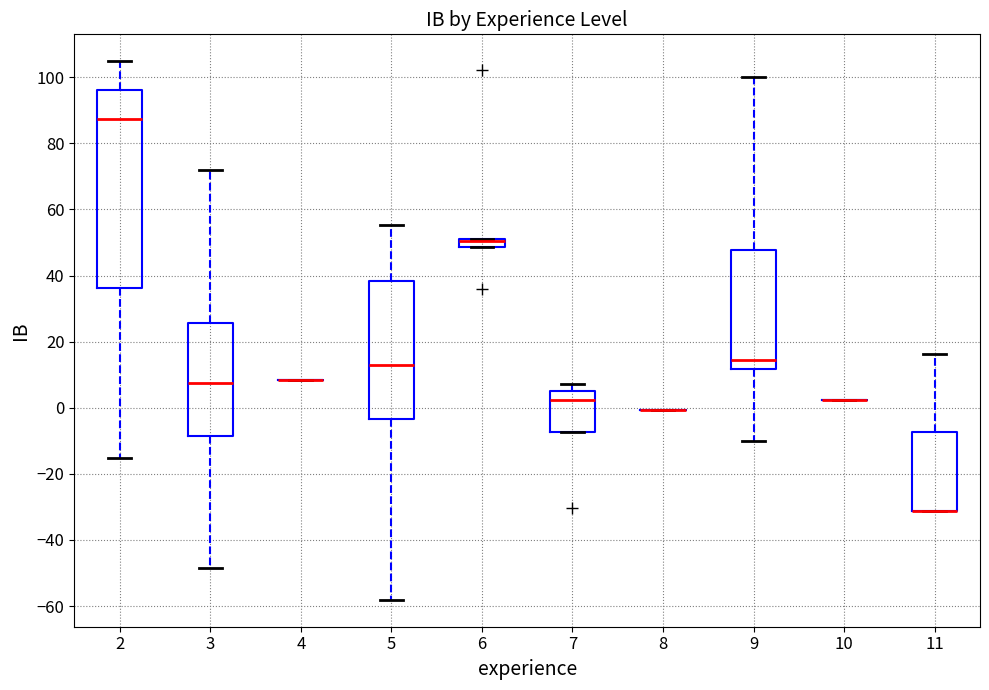

Comparing the boxes themselves (not the whiskers), which one is the tallest?

2